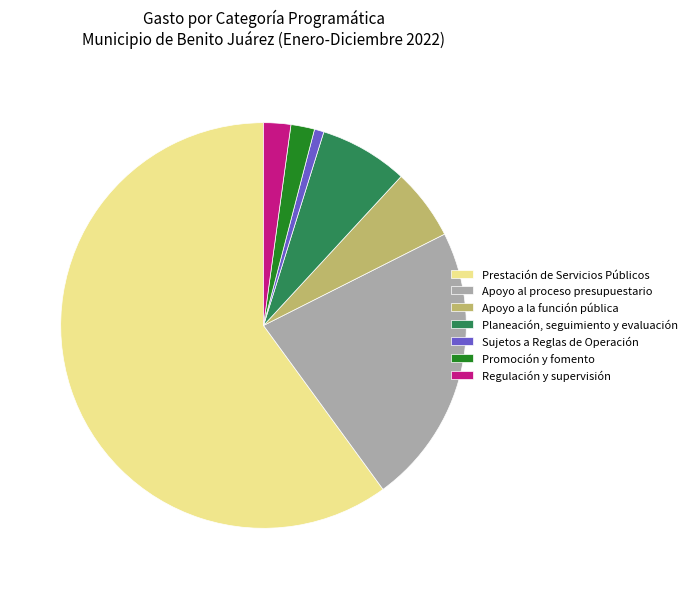

The Apoyo a la función pública slice represents 6% of the pie. True or false?

True